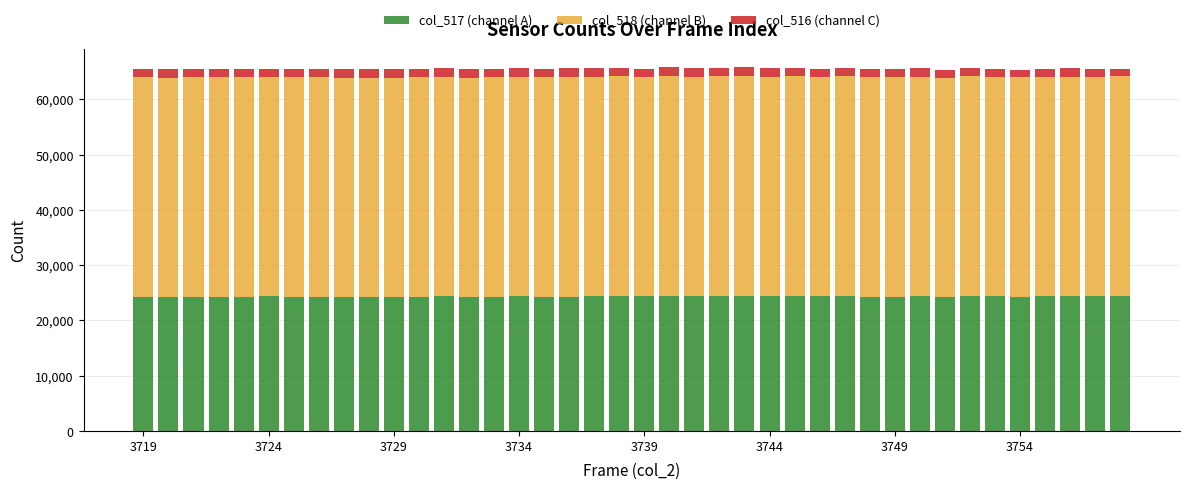

What is the lowest value of the col_517 (channel A) series?

24179